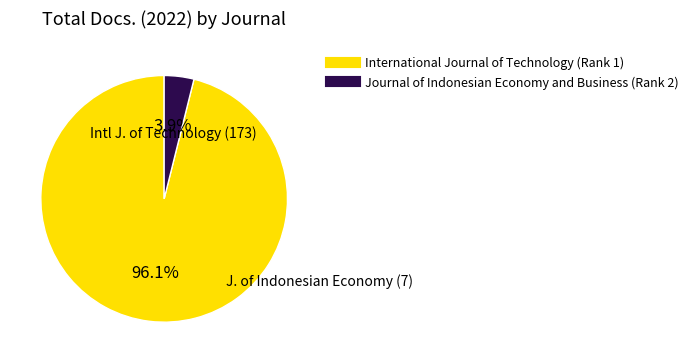

To the nearest percent, what percentage of the pie is International Journal of Technology (Rank 1)?

96%